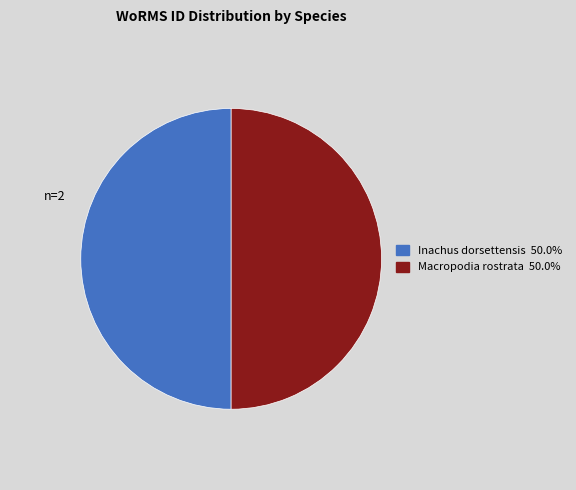

Approximately how many times larger is the value at Inachus dorsettensis compared to Macropodia rostrata?

1.0